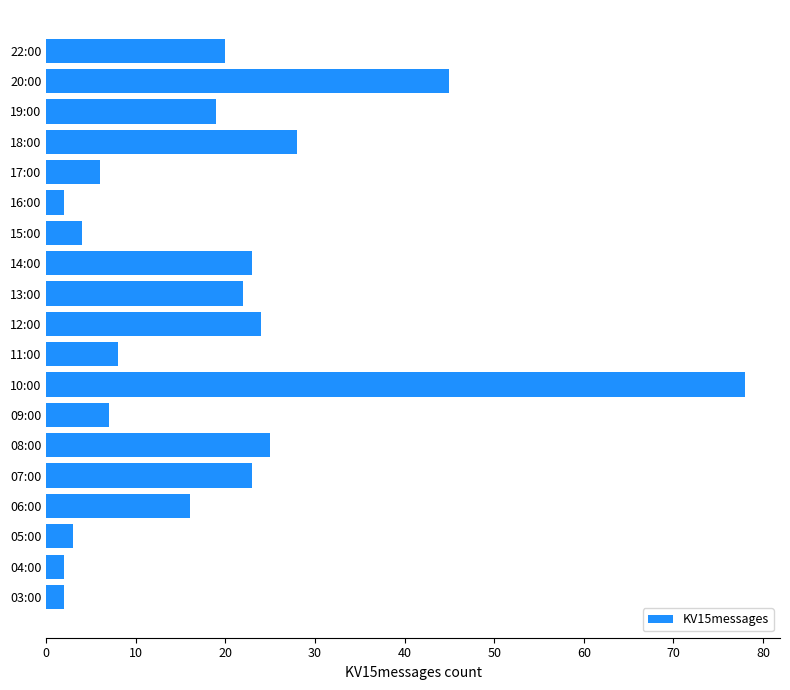

Which category has the highest value across all series?

10:00